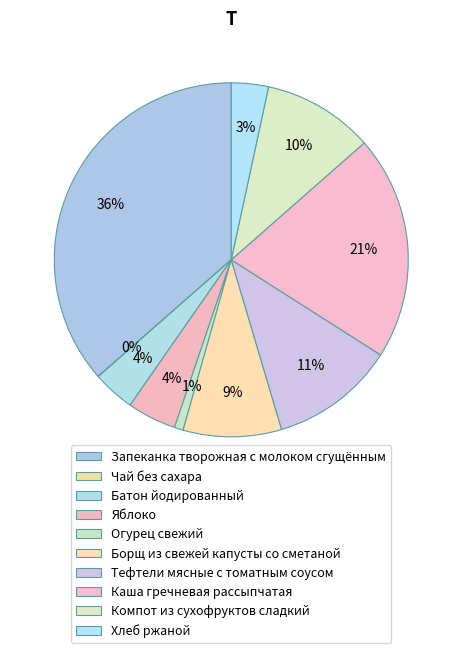

To the nearest percent, what is the average slice percentage?

10%